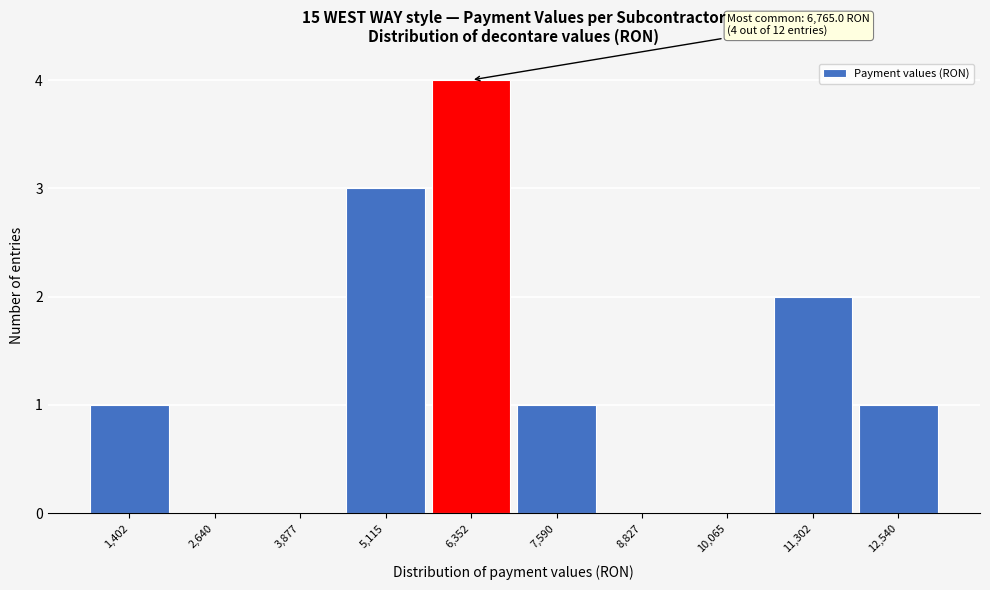

Reading right to left, what are all the values shown in this chart?

12,540=1	11,302=2	10,065=0	8,827=0	7,590=1	6,352=4	5,115=3	3,877=0	2,640=0	1,402=1